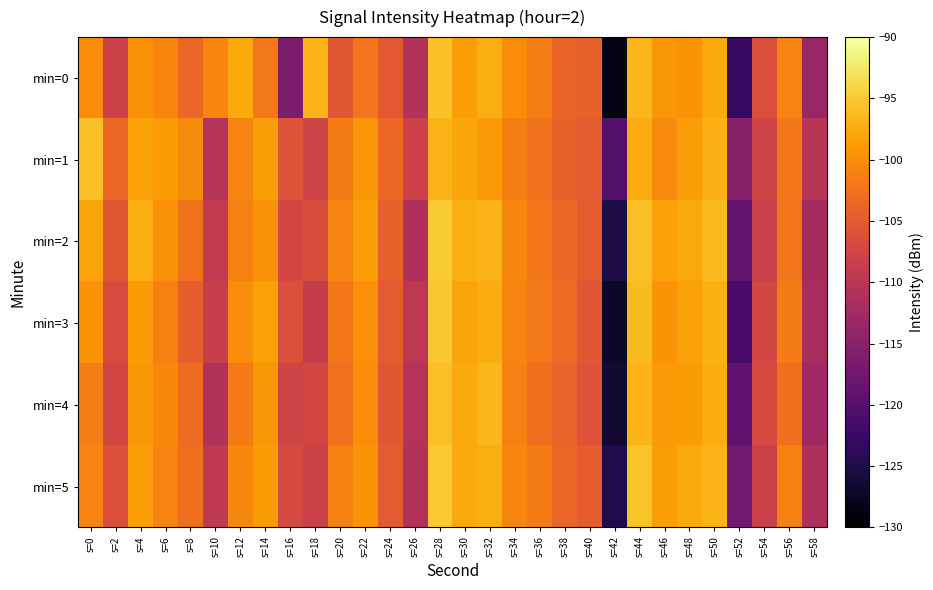

Which series has the largest range (max minus min)?

min=0